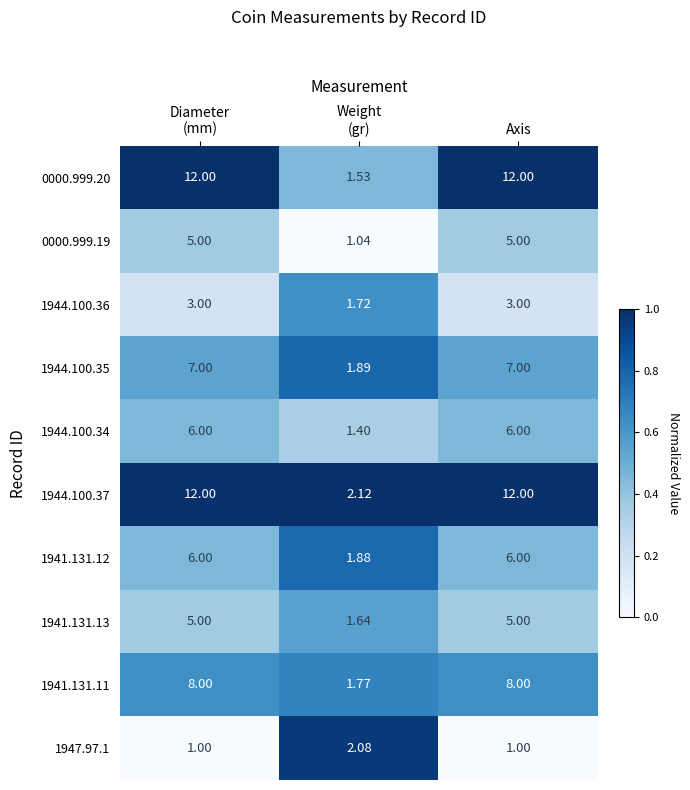

Is the value of 0000.999.19 at Axis greater than the value of 1944.100.36 at Axis?

Yes